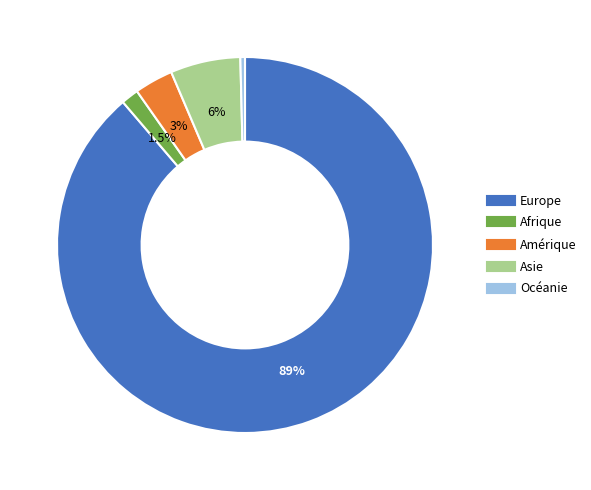

To the nearest percent, what is the difference between the largest and smallest slice percentages?

88%